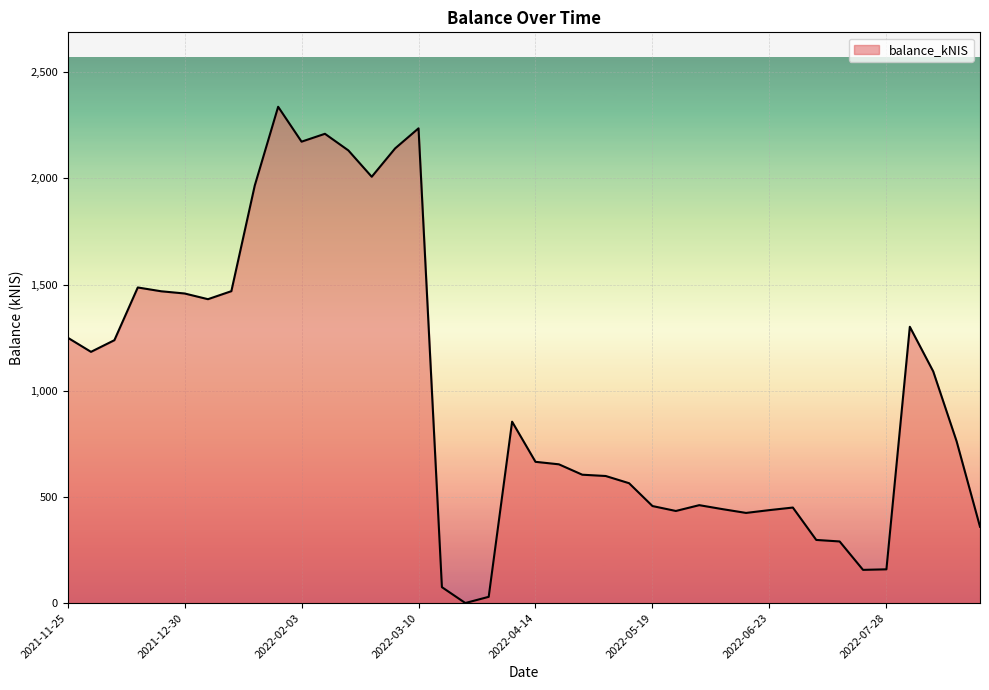

Is this an area chart (filled region under the line)?

Yes